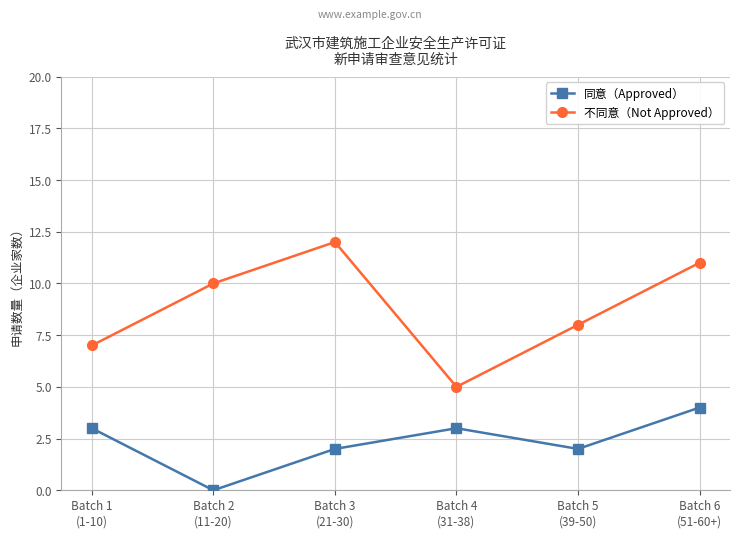

True or false: 同意（Approved） and 不同意（Not Approved） intersect in this chart.

False